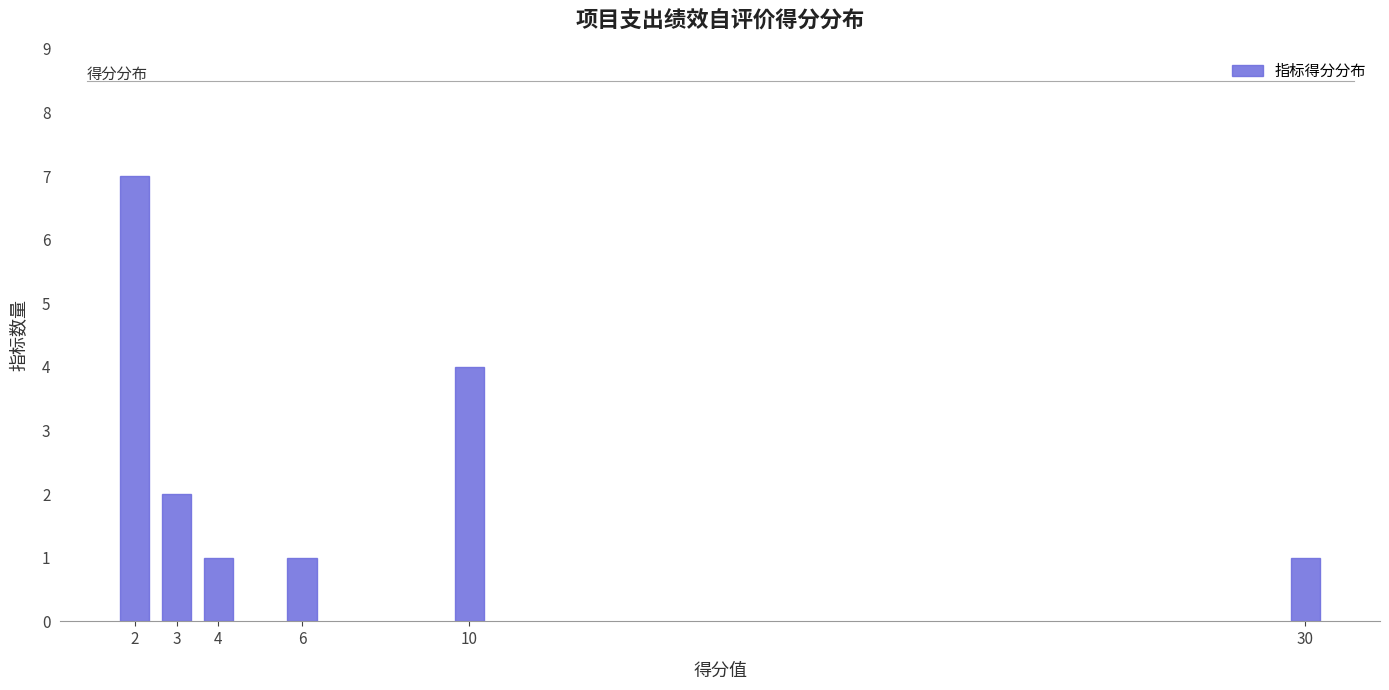

Reading right to left, what are all the values shown in this chart?

30=1	10=4	6=1	4=1	3=2	2=7